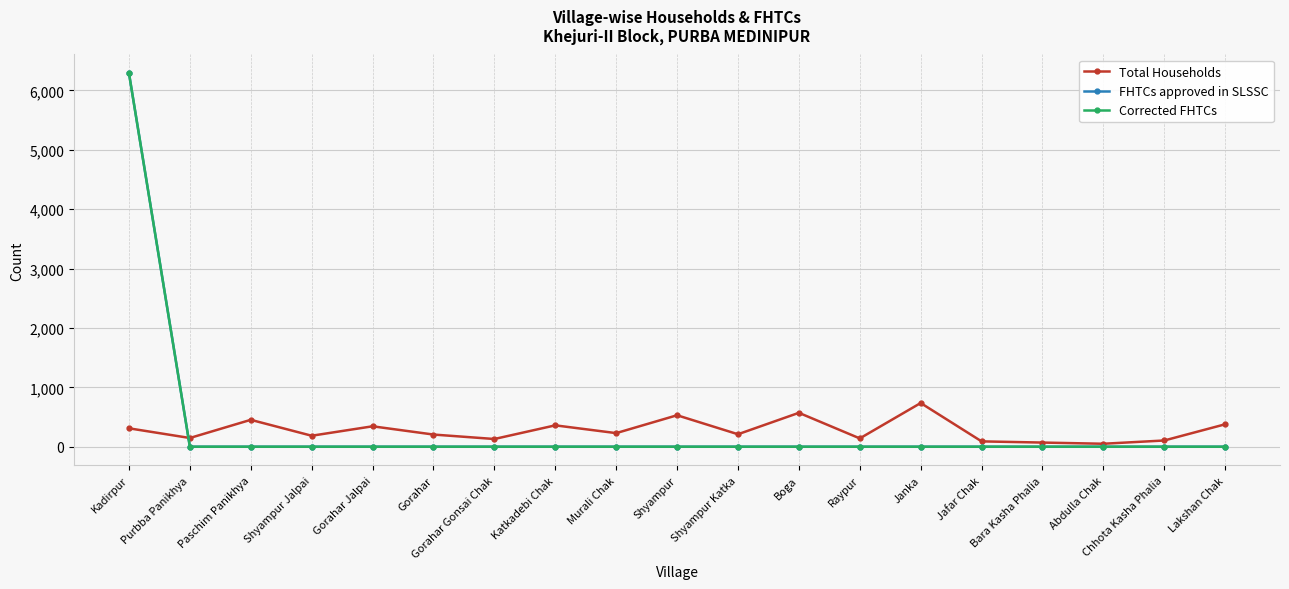

How many lines are shown in the chart?

3